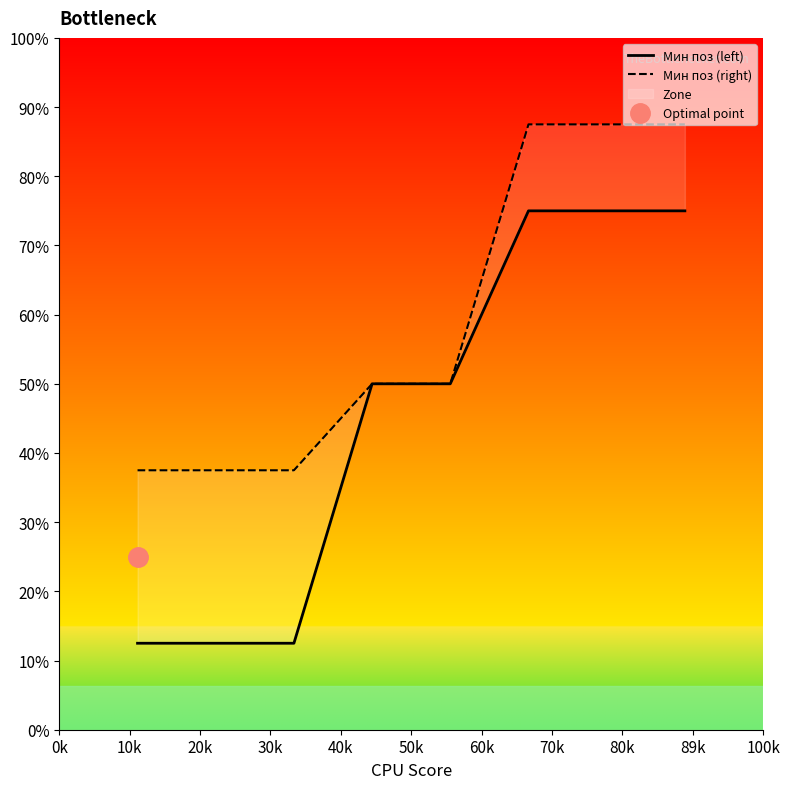

Reading left to right, what are all the values shown in this chart?

Мин поз (left): 1	1	1	4	4	6	6	6
Мин поз (right): 3	3	3	4	4	7	7	7